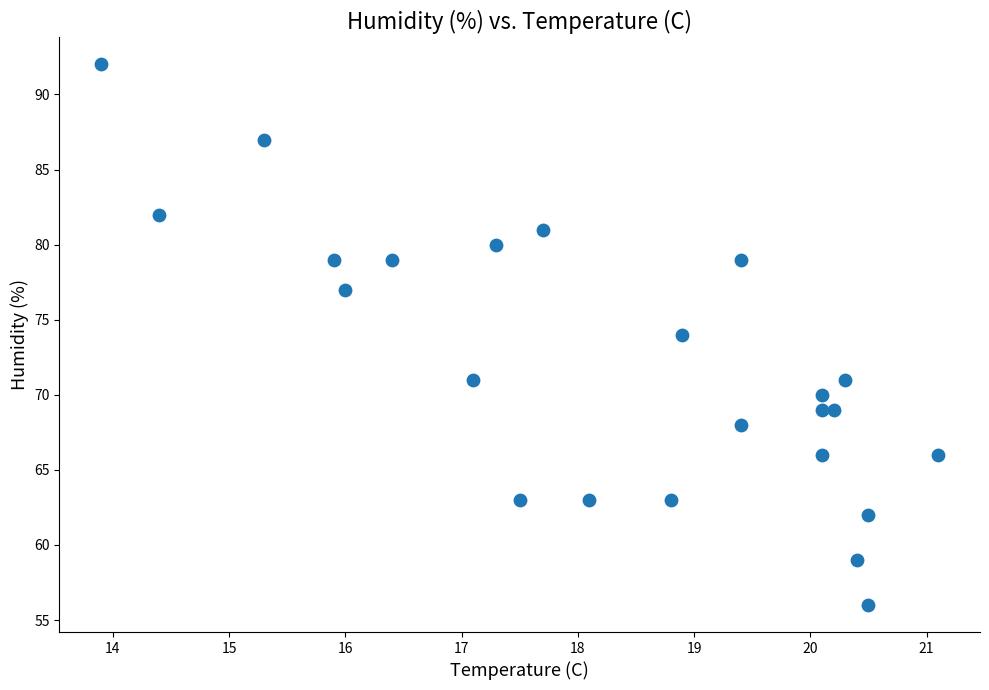

What is the range of Y values (max minus min)?

36